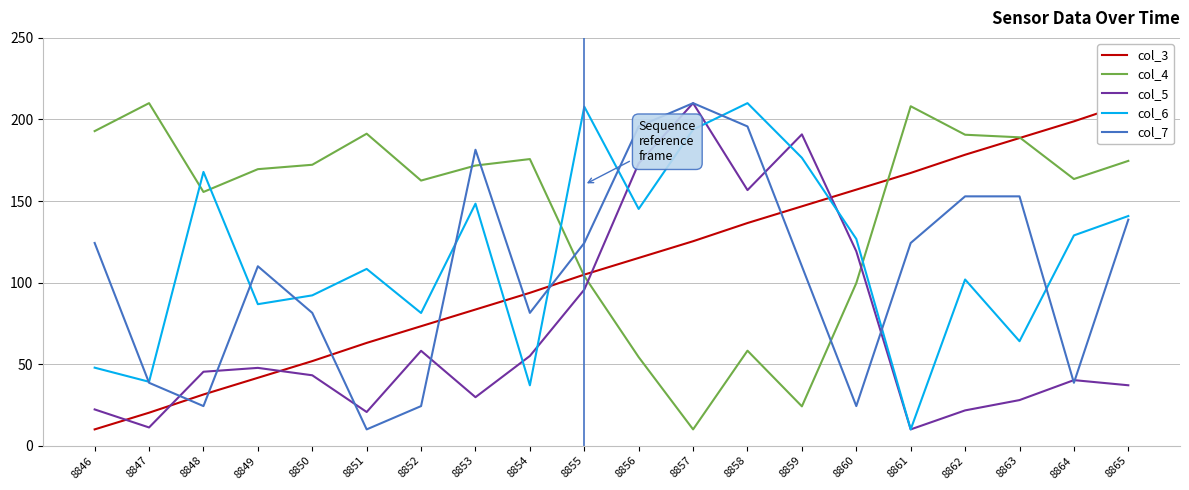

List the series in order of their peak value, lowest first.

col_3, col_4, col_5, col_6, col_7